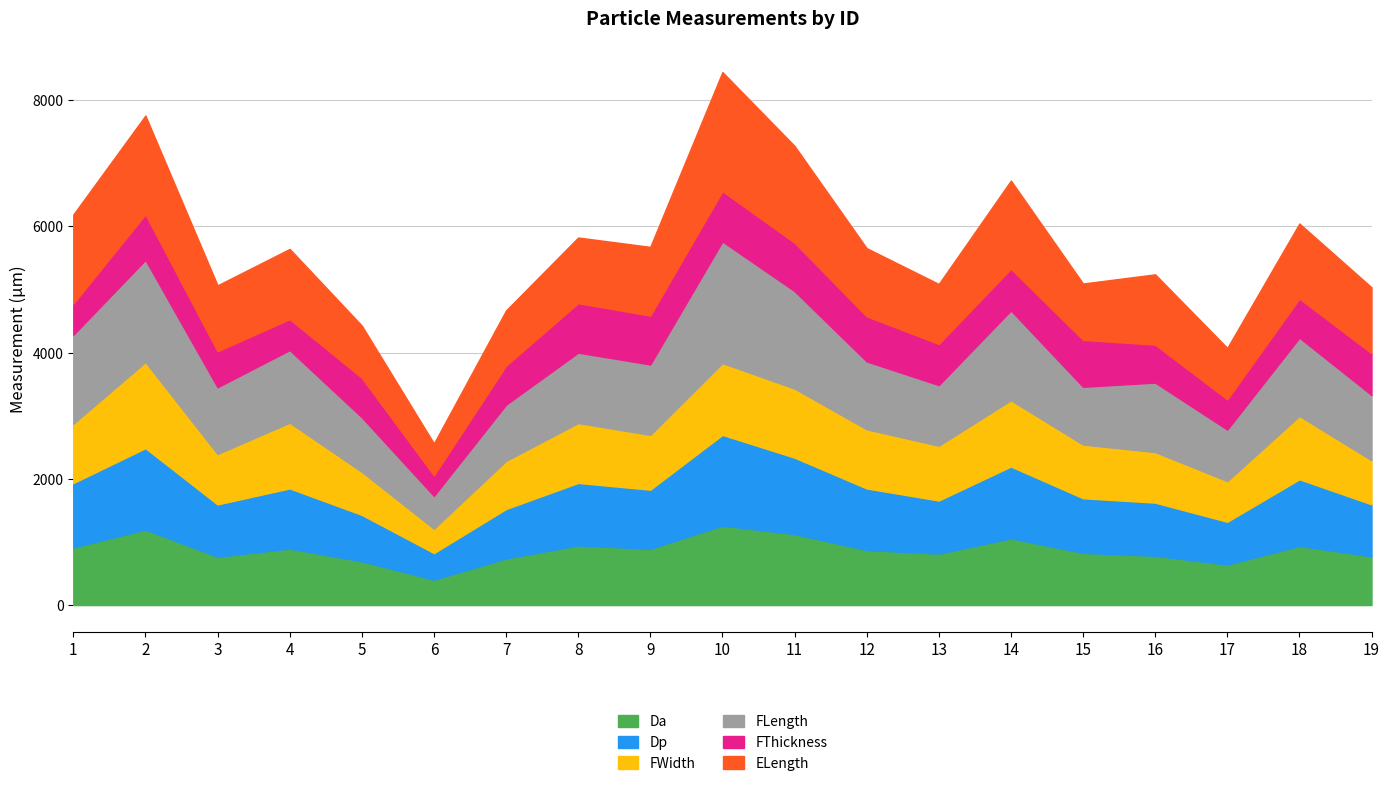

The value of FLength at 5 is 864.2. True or false?

True